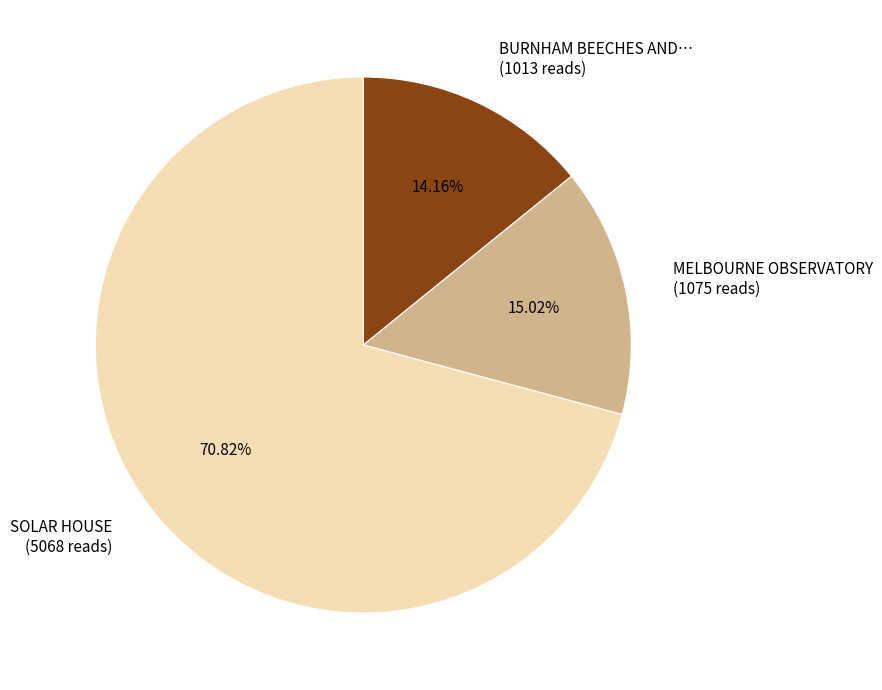

What is the ratio of the value at MELBOURNE OBSERVATORY (1075 reads) to the value at BURNHAM BEECHES AND… (1013 reads)?

1.1